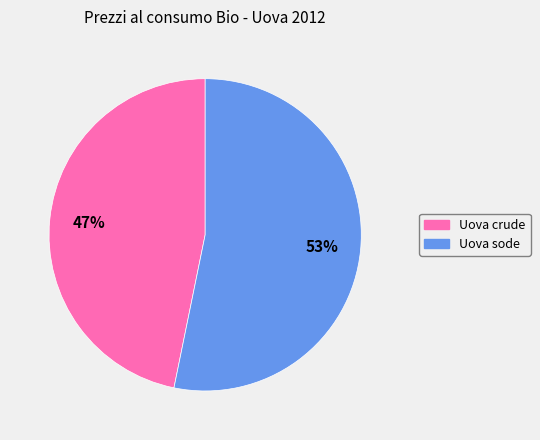

To the nearest percent, what is the average slice percentage?

50%